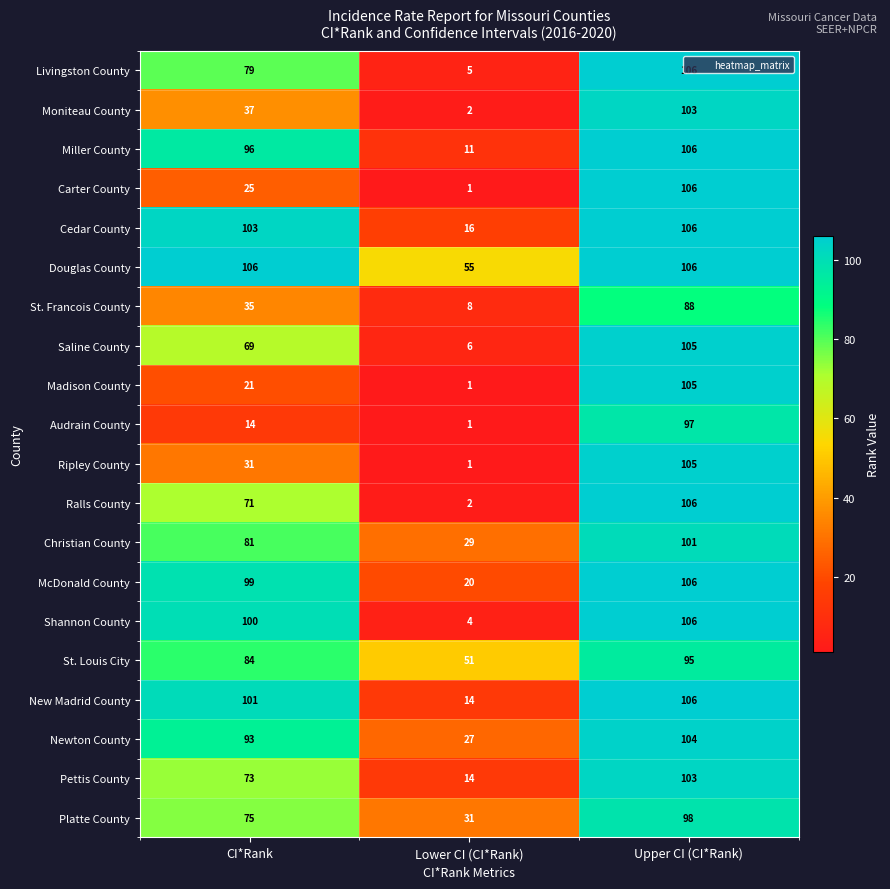

At which category is the sum across all series the highest?

Upper CI (CI*Rank)